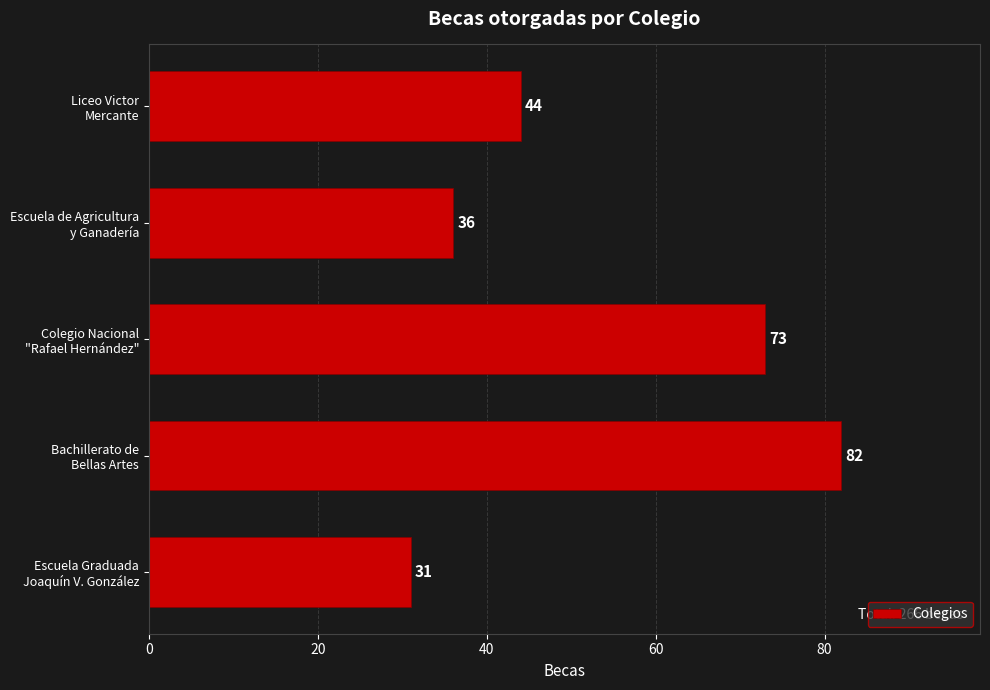

Which label corresponds to the largest value in the chart?

Bachillerato de
Bellas Artes